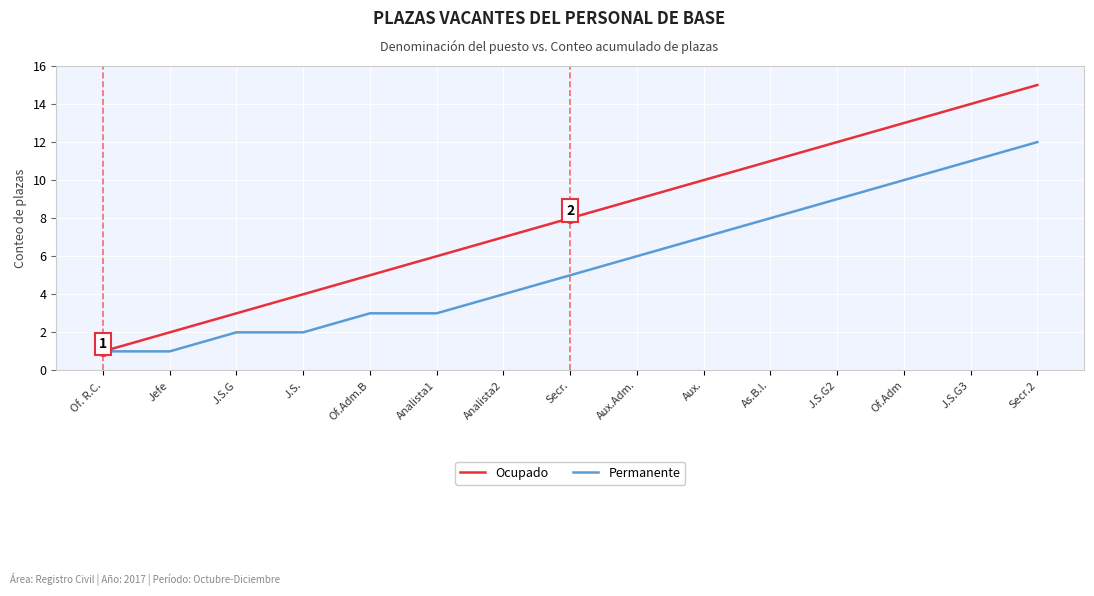

At which label does Permanente reach its peak?

Secr.2